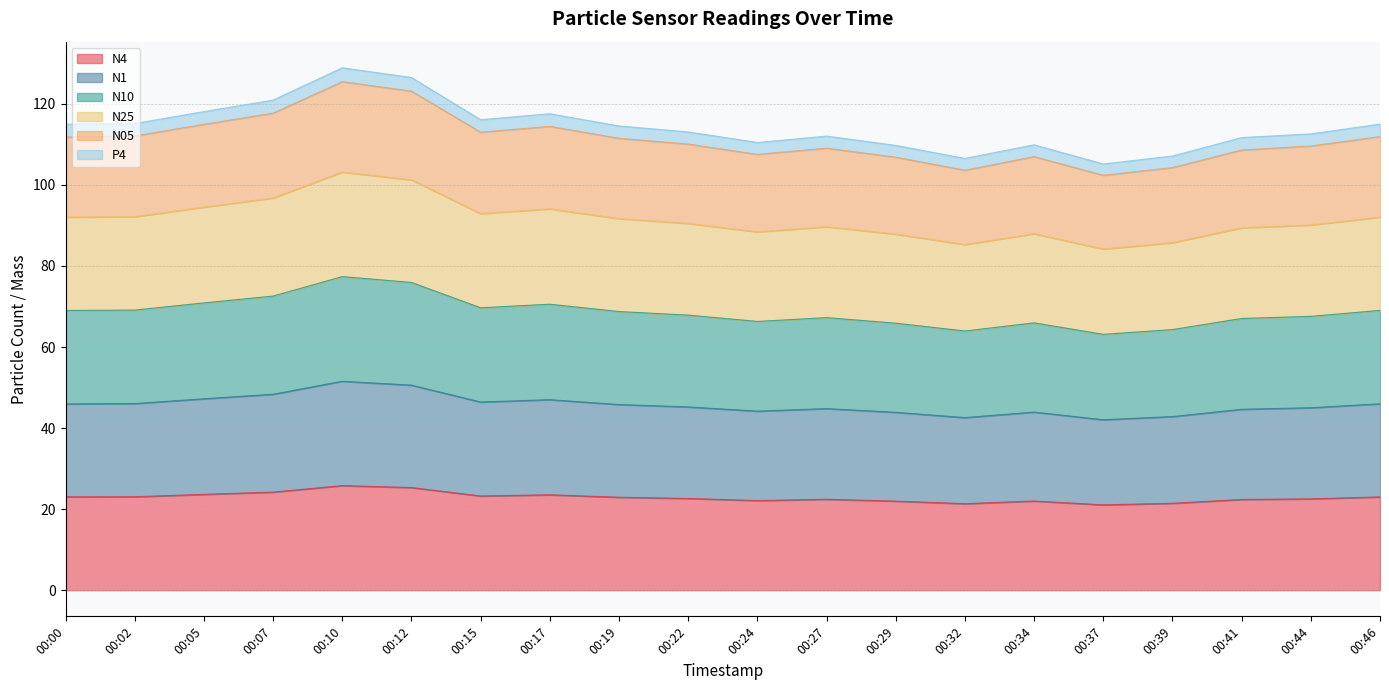

What is the lowest value of the N4 series?

21.1